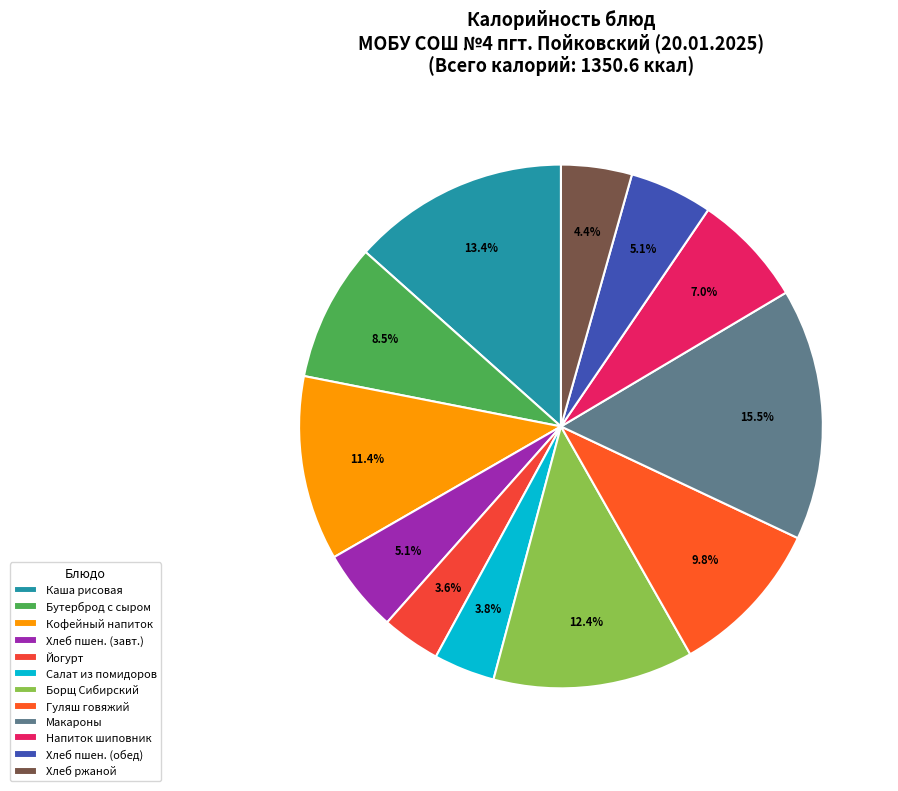

Does any single category account for the majority?

No